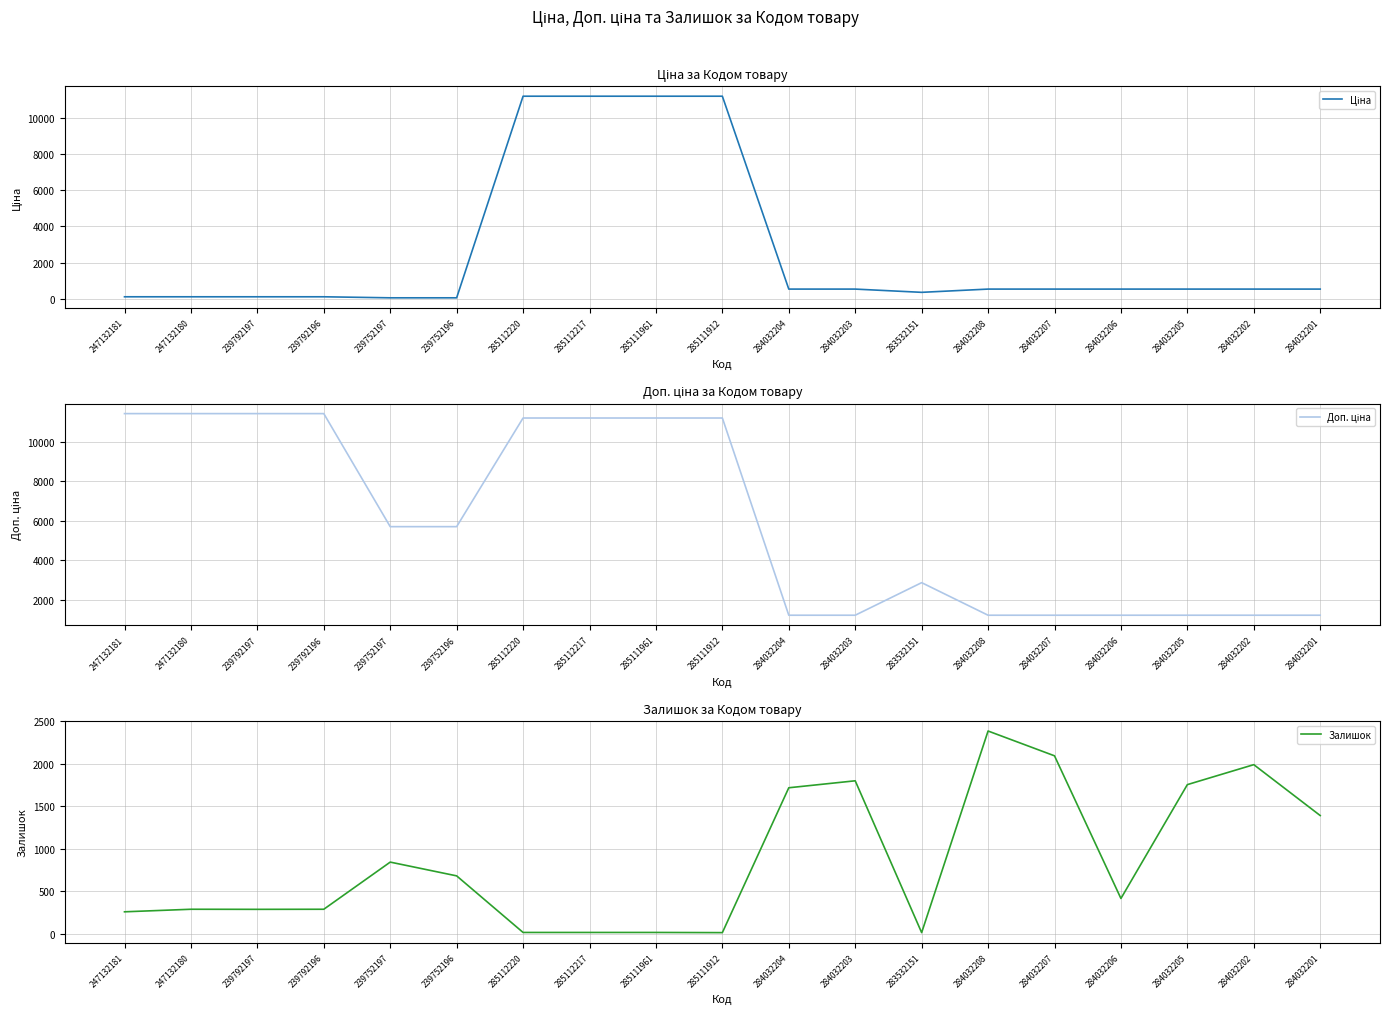

In Залишок, how many points are higher than both neighbors (excluding endpoints)?

5